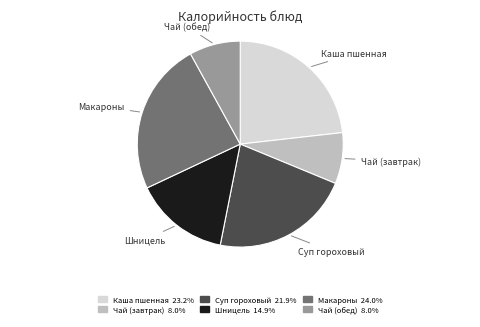

Count the number of slices in the pie.

6